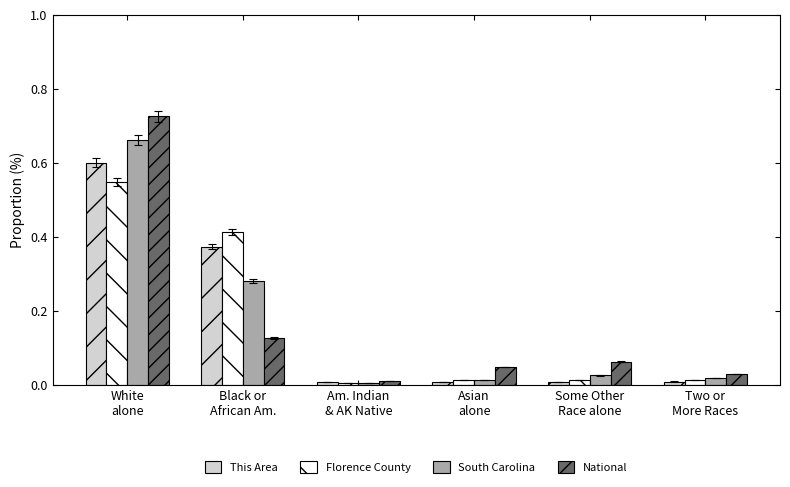

What is the total value across all series at White
alone?

2.5